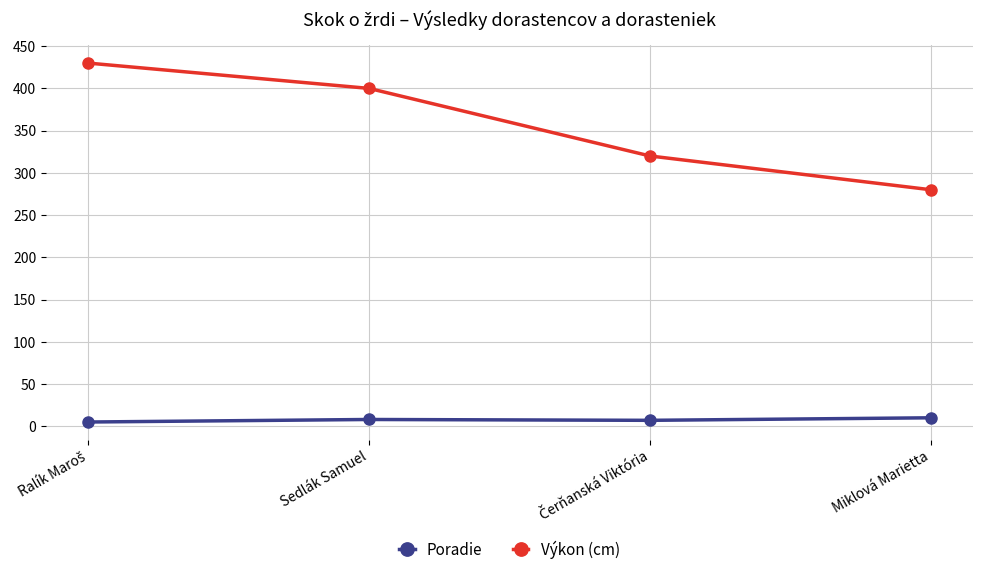

What is the label of the 4th point from the left?

Miklová Marietta